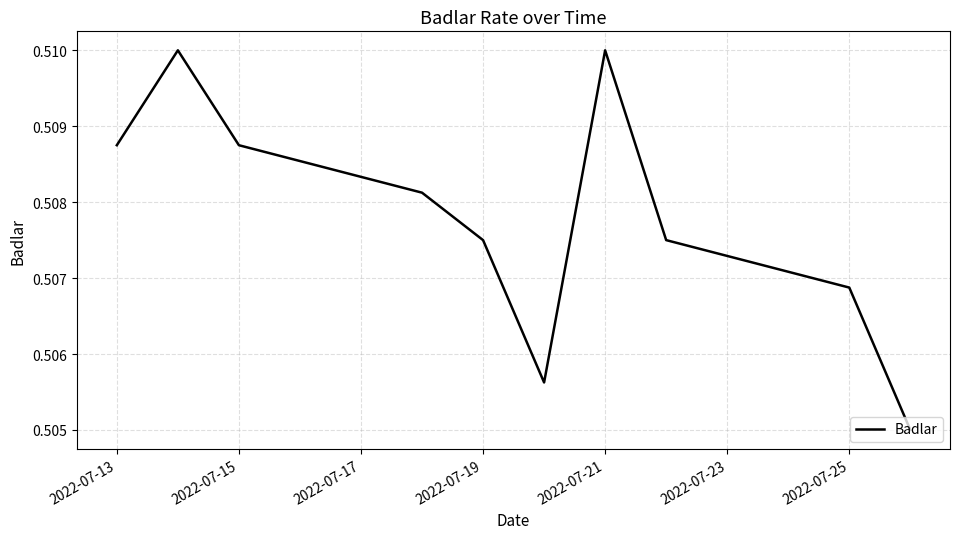

How many interior local peaks (higher than both neighbors) does the data have?

2